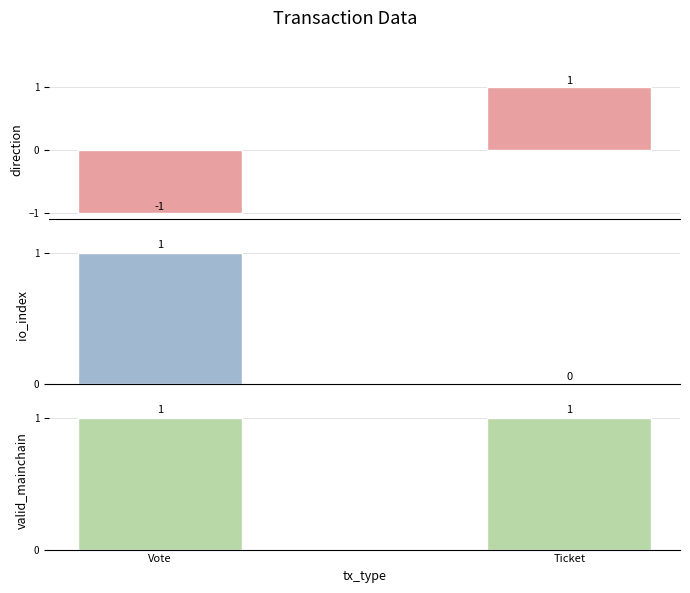

List the series in order of their overall mean, lowest first.

direction, io_index, valid_mainchain